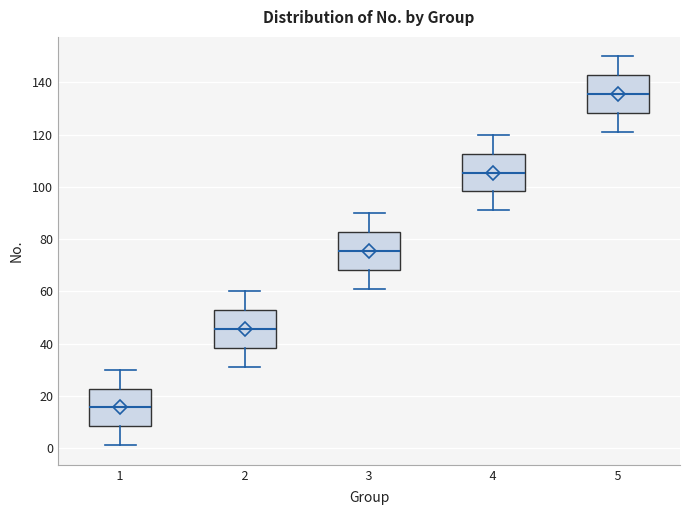

Where is the upper edge of the box at x = 2 on the y-axis? The values are not printed on the chart, so give them approximately, as read against the axis.

52